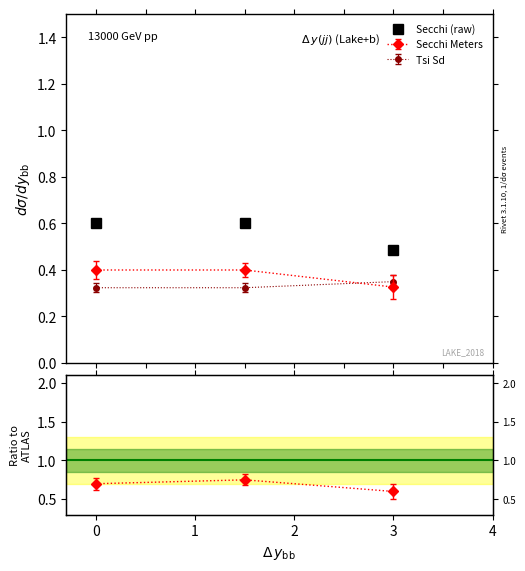

What is the sum of the values at 3 and 0?

1.1